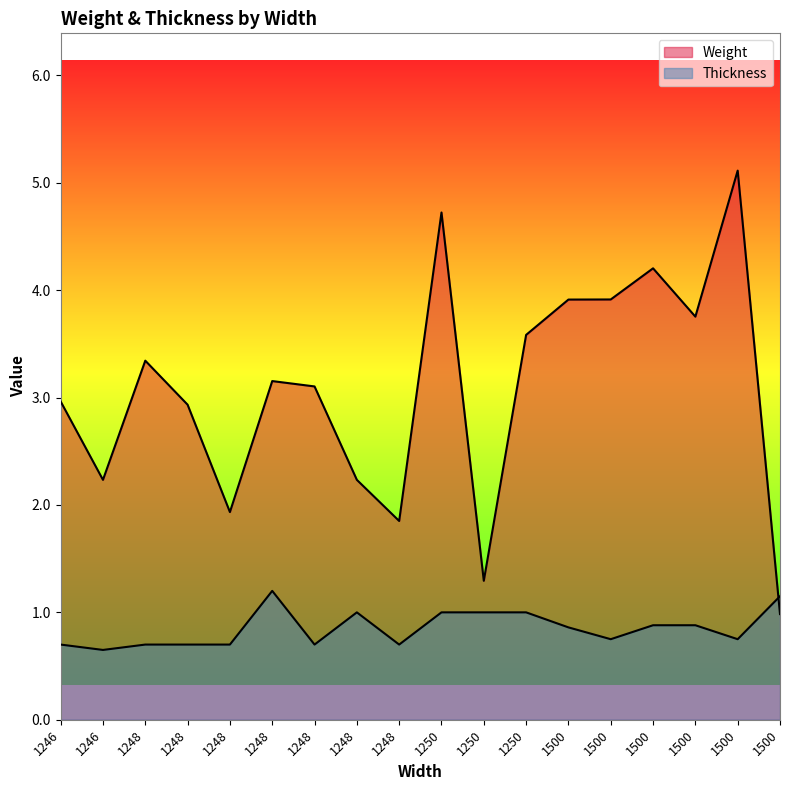

Which series has the widest spread of values?

Weight